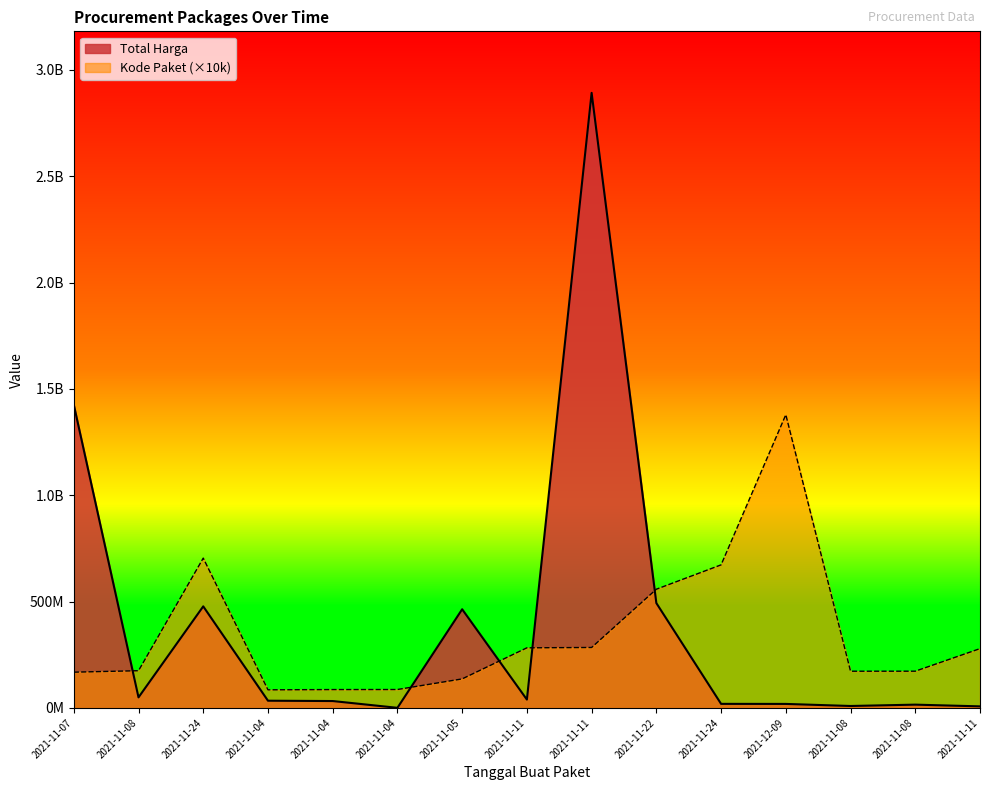

True or false: Kode Paket has a value of 283815534 at 2021-11-07.

False